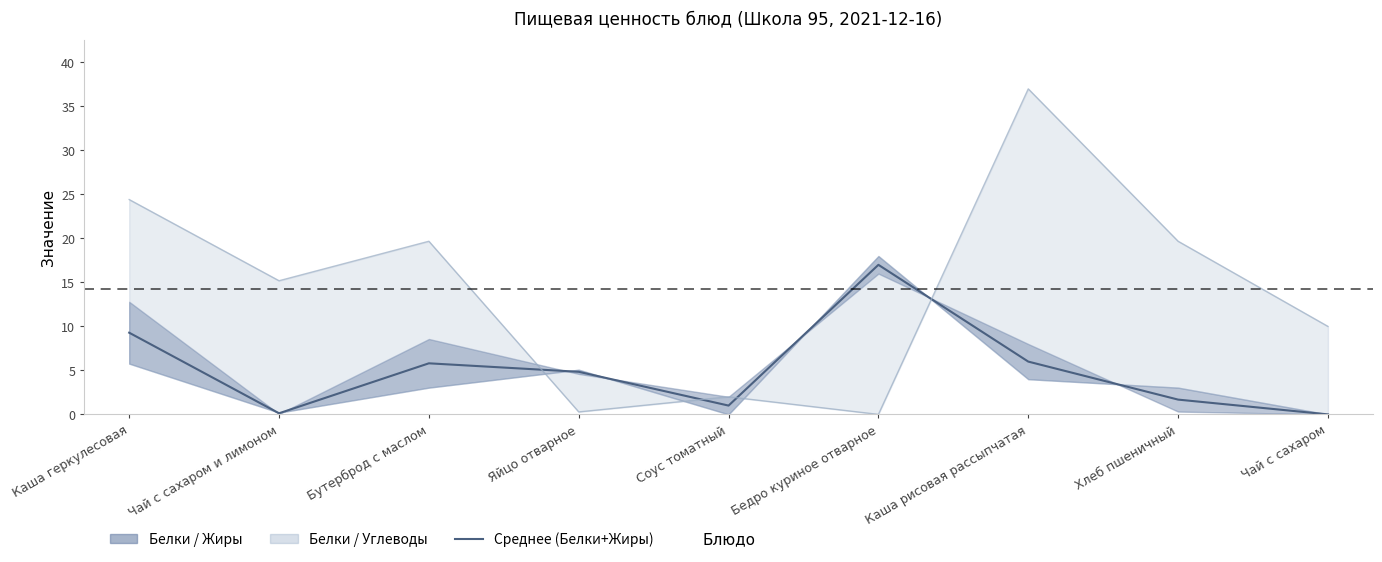

Rank the categories by value from highest to lowest.

Бедро куриное отварное, Каша геркулесовая, Каша рисовая рассыпчатая, Бутерброд с маслом, Яйцо отварное, Хлеб пшеничный, Соус томатный, Чай с сахаром и лимоном, Чай с сахаром